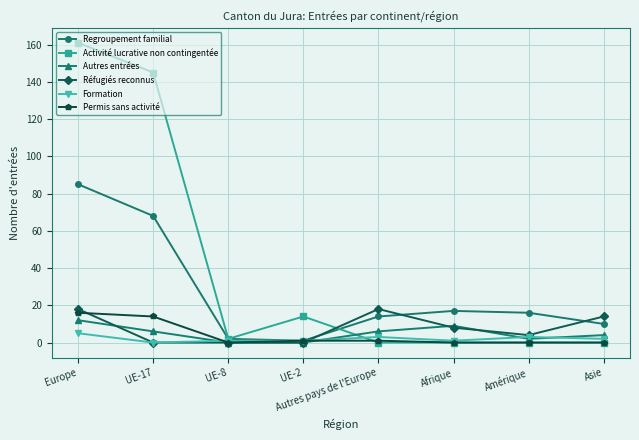

Which series has the largest range (max minus min)?

Activité lucrative non contingentée